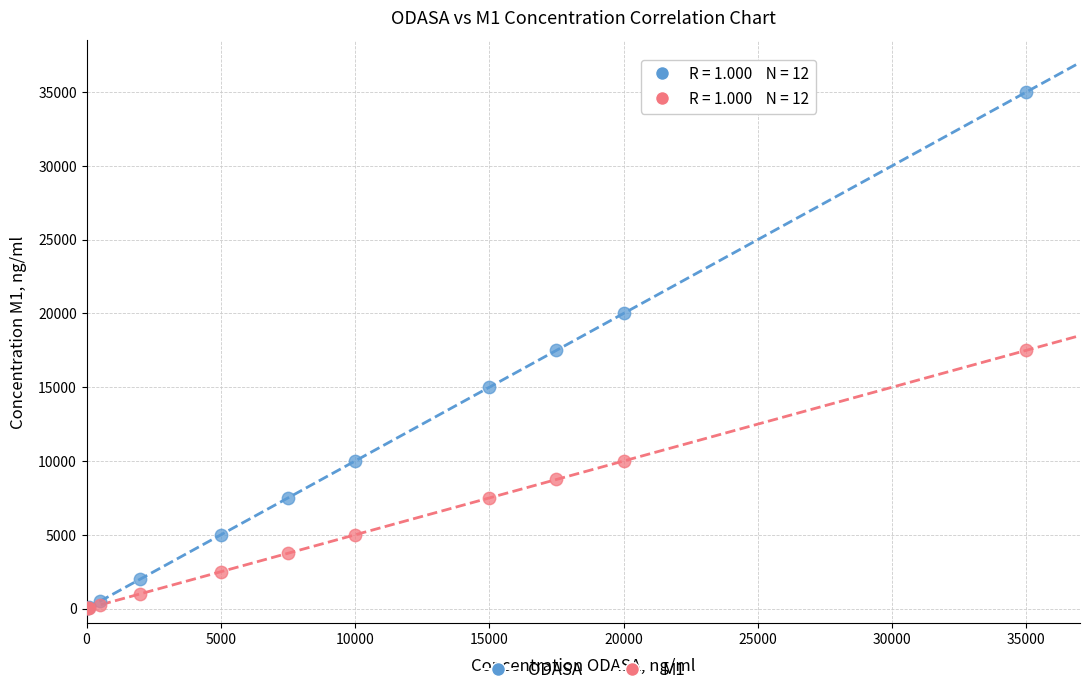

What are all the series names shown in the legend?

ODASA, M1